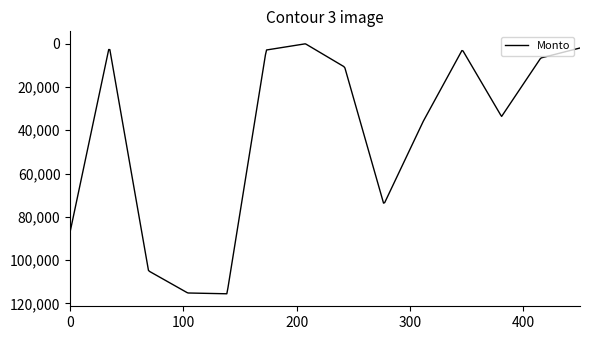

What is the difference between the maximum and minimum values?

115544.1